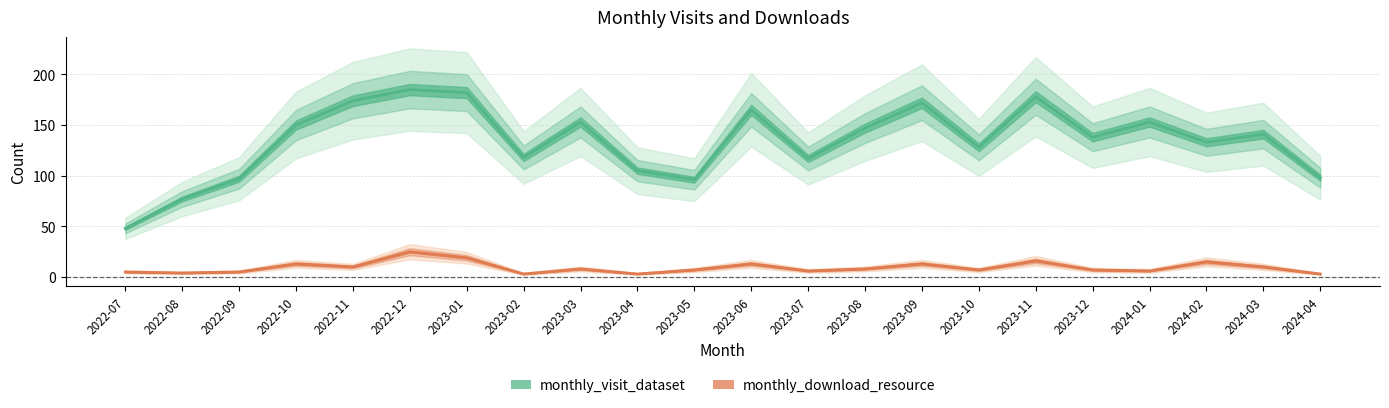

At which label does monthly_visit_dataset reach its minimum?

2022-07